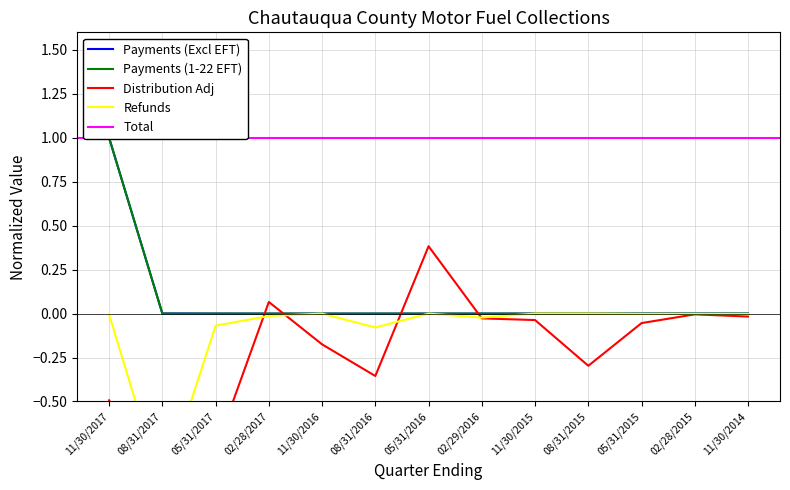

Is this an area chart (filled region under the line)?

No